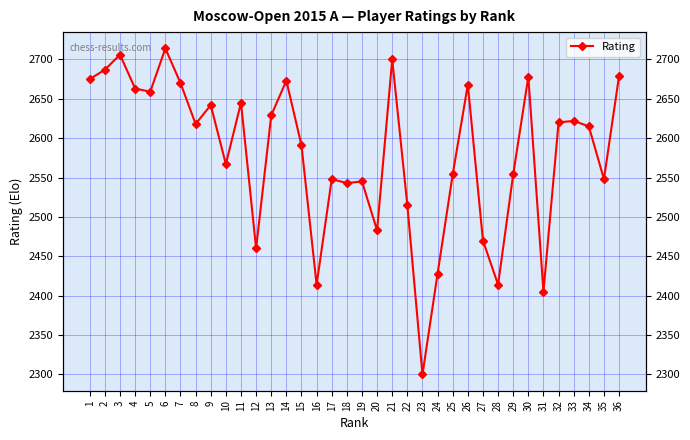

What is the sum of the values at 23 and 26?

4968